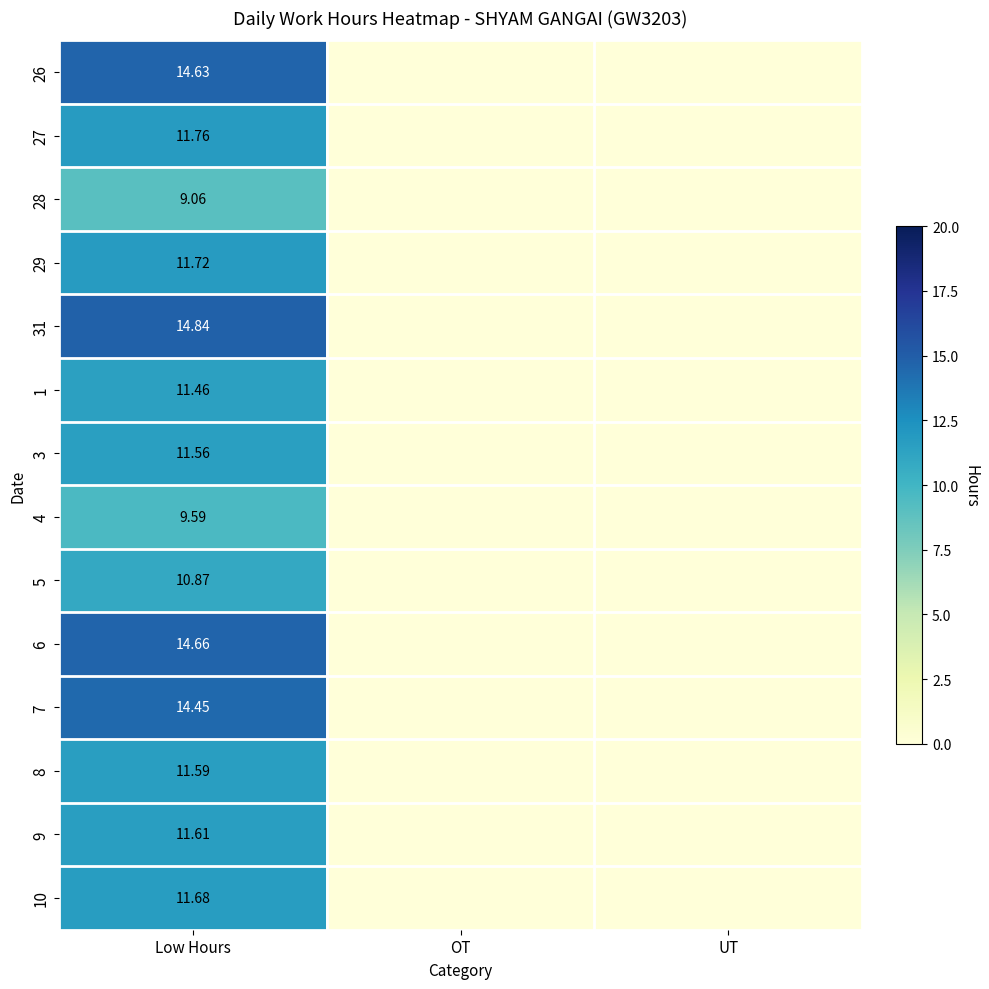

Is the value of 28 at Low Hours greater than the value of 29 at Low Hours?

No